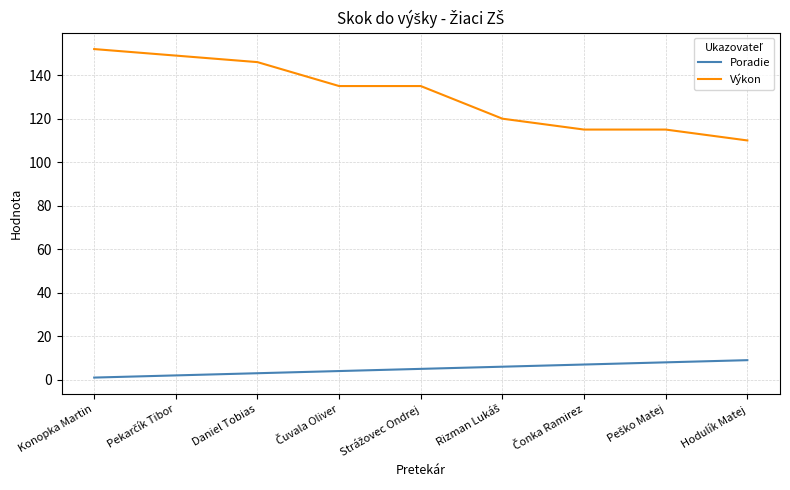

True or false: Výkon has a value of 56 at Hodulík Matej.

False